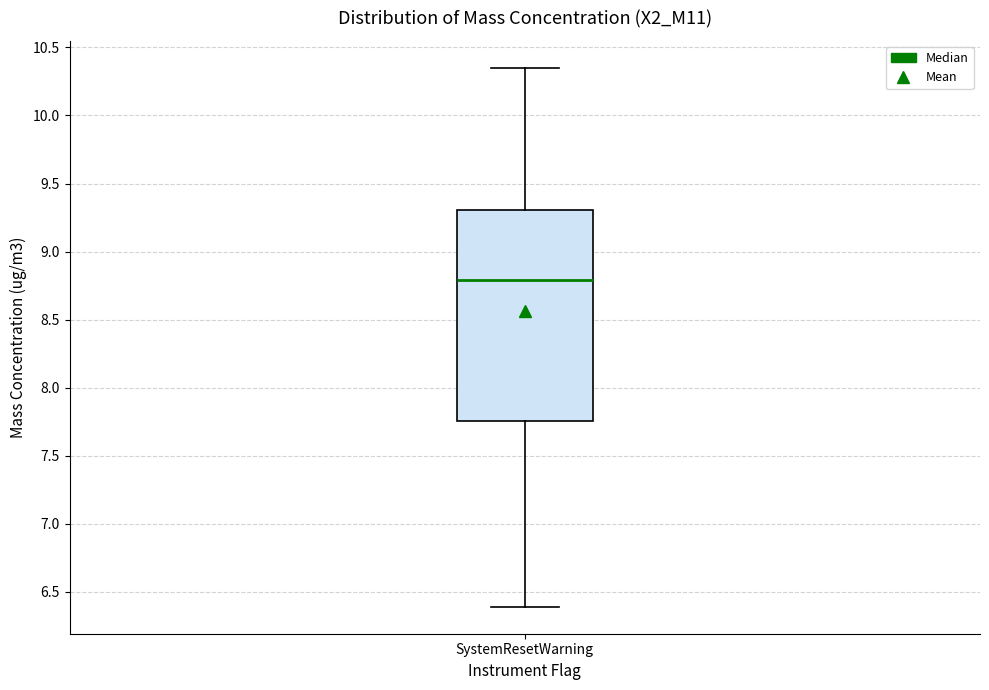

Transcribe this box plot: give where the median line is, the range the box spans, and where the two whiskers end, as read against the y-axis. The values are not printed on the chart, so give them approximately, as read against the axis.

median 8.80, box 7.75 to 9.30, whiskers 6.40 to 10.35